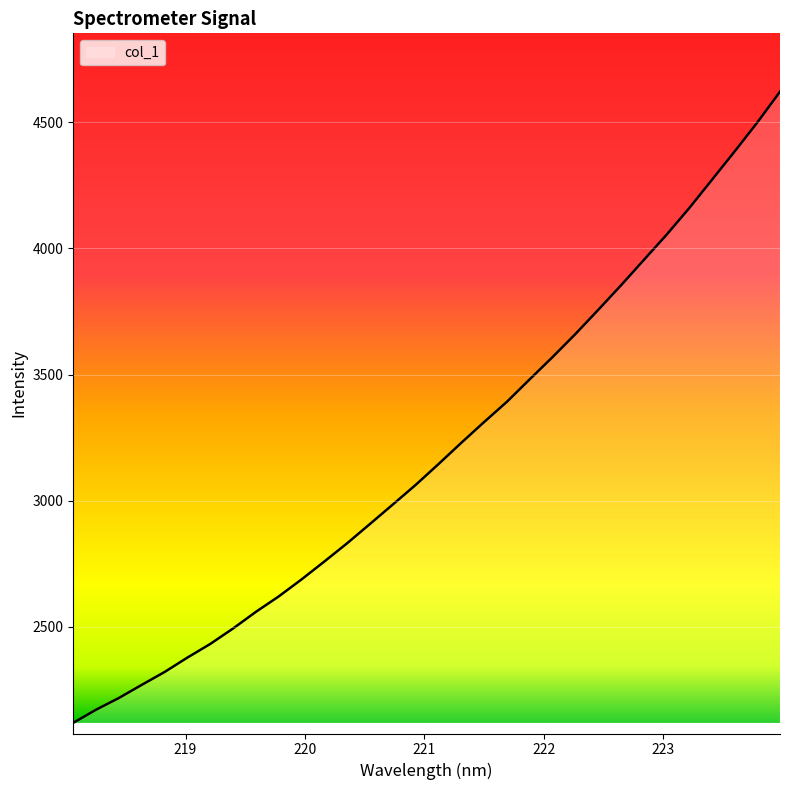

What is the minimum value shown in the chart?

2120.2